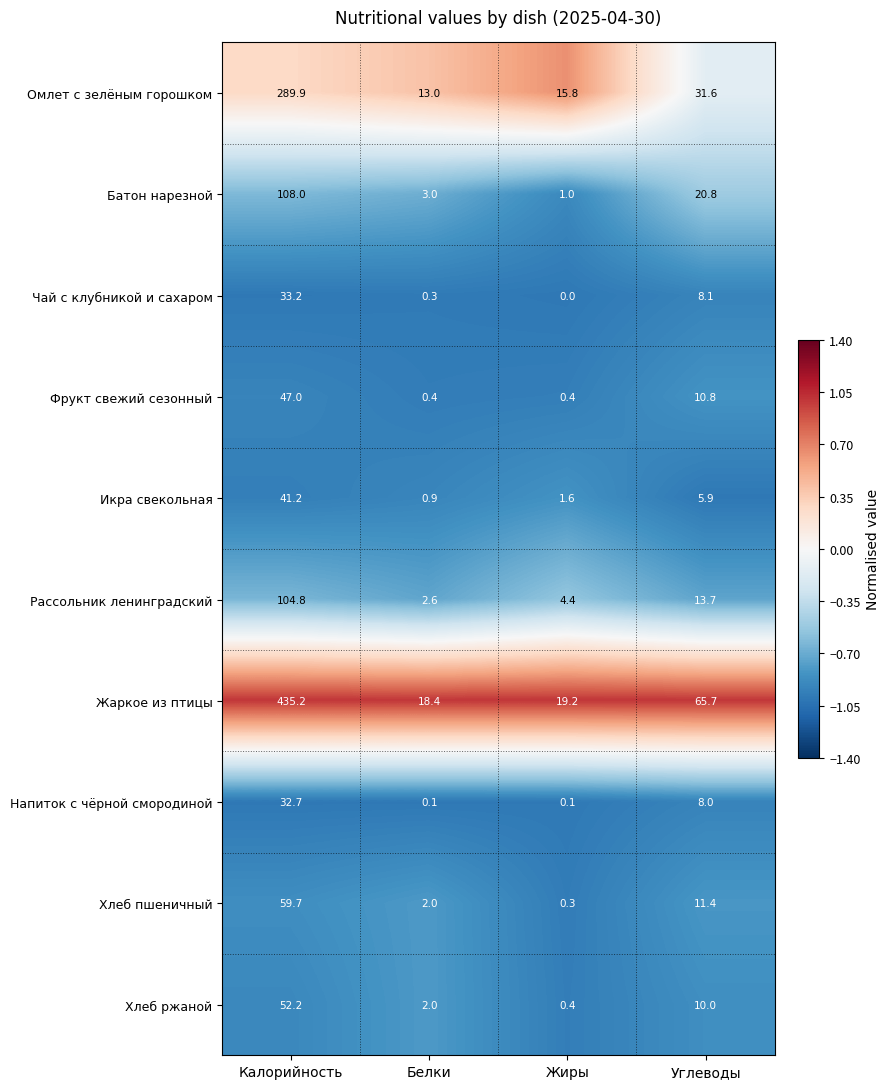

List the series in order of their peak value, highest first.

Жаркое из птицы, Омлет с зелёным горошком, Батон нарезной, Рассольник ленинградский, Хлеб пшеничный, Хлеб ржаной, Фрукт свежий сезонный, Икра свекольная, Чай с клубникой и сахаром, Напиток с чёрной смородиной